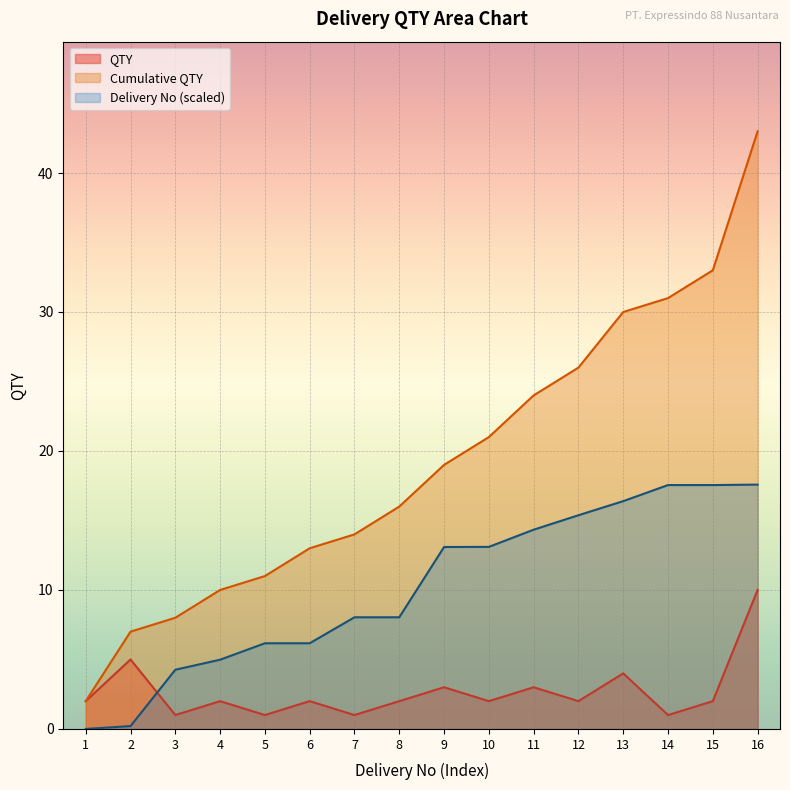

The value of QTY at 8 is 0.5. True or false?

False